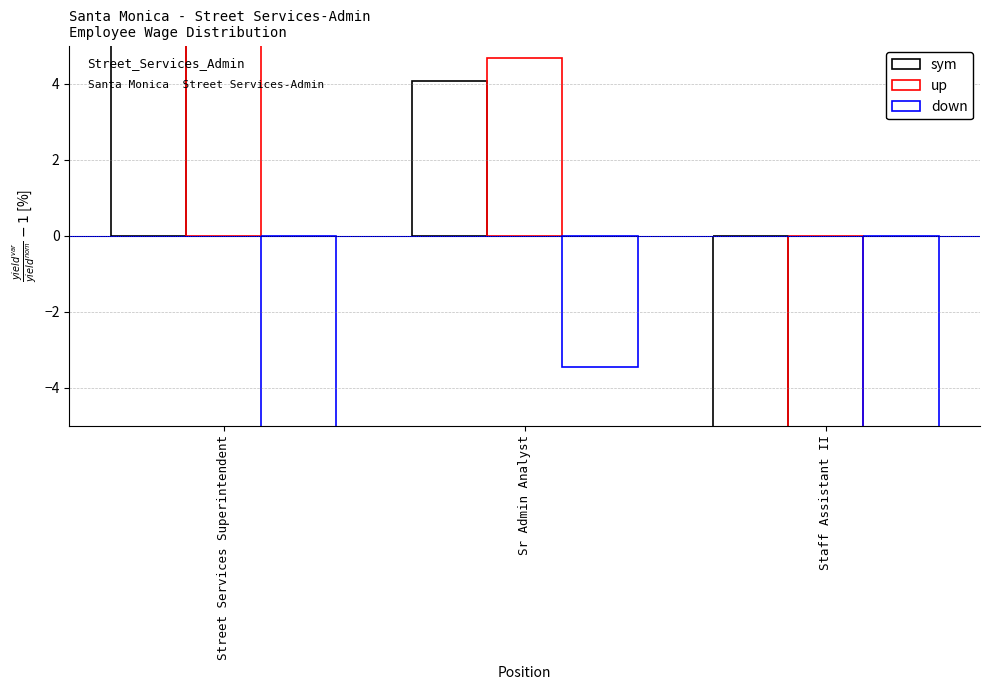

True or false: up has a value of 4.7 at Sr Admin Analyst.

True